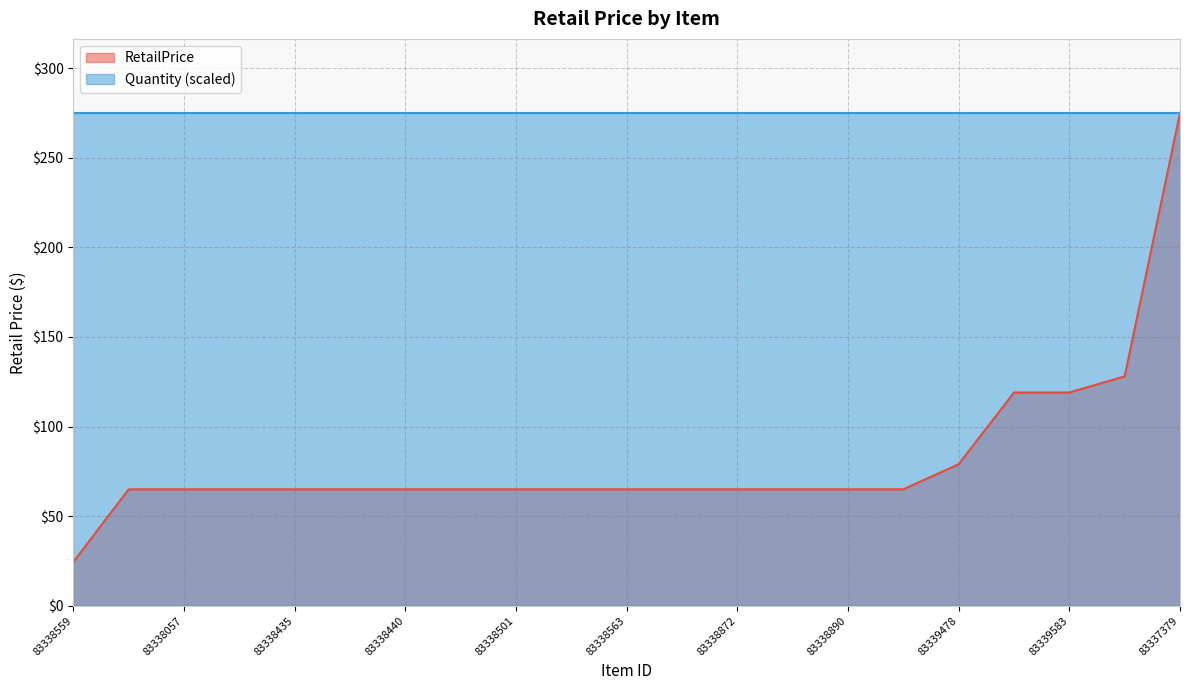

What is the value of the 1st point from the left?

24.4